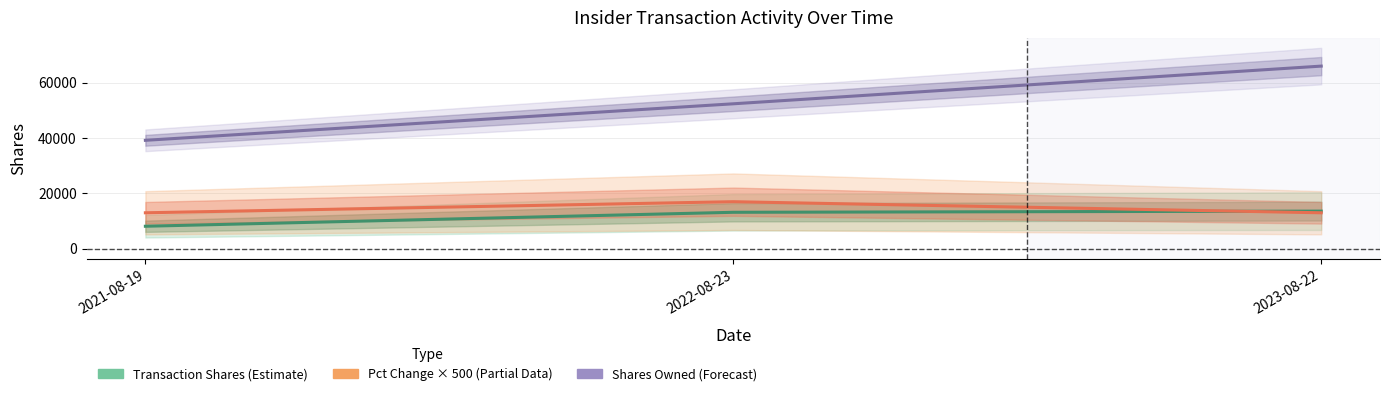

Count the Pct Change × 500 (Partial Data) values in the range 13000 to 17000.

3